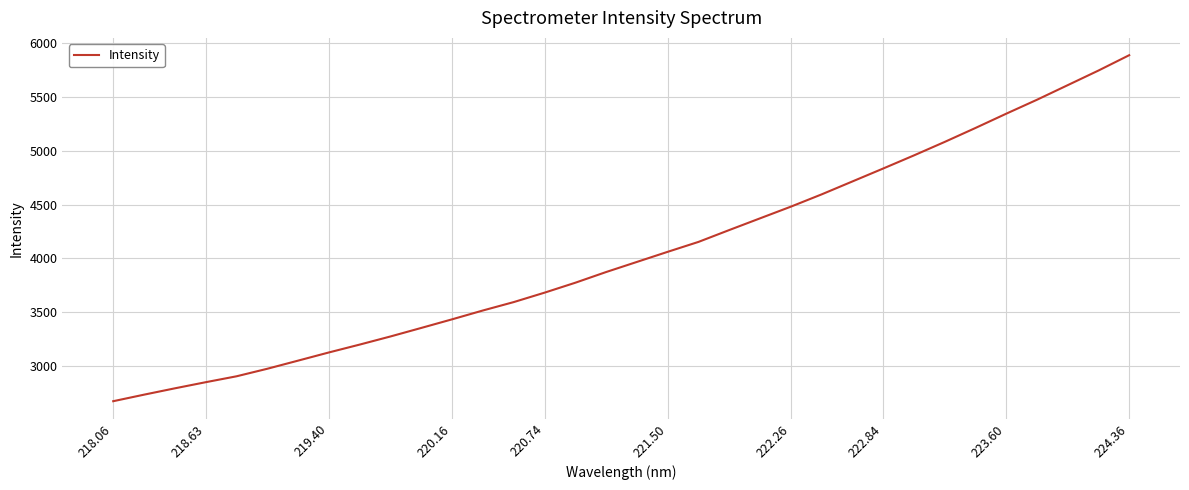

What is the sum of all values?

137590.8